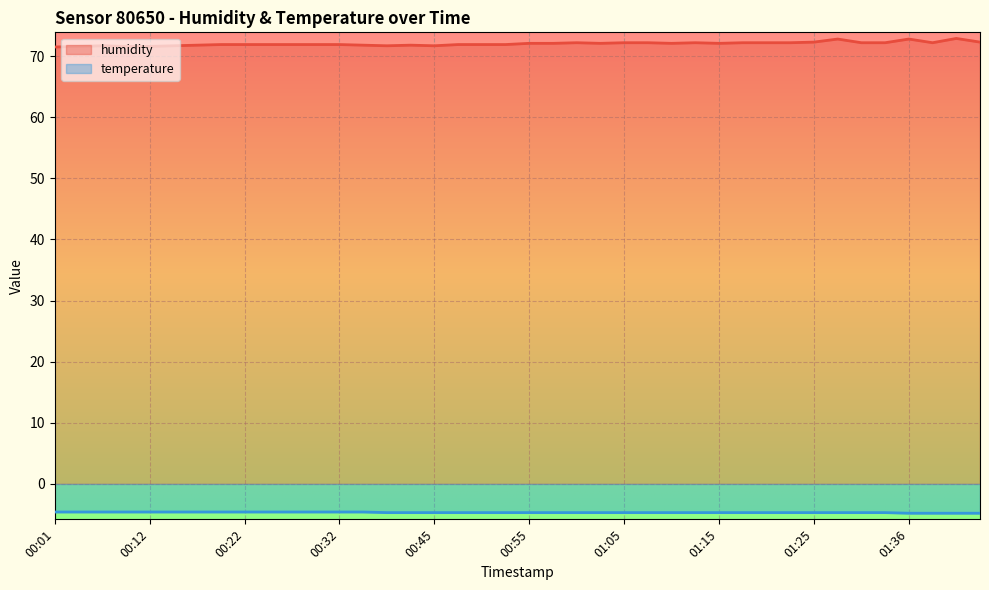

Reading left to right, what are all the values shown in this chart?

humidity: 71.5	71.6	71.7	71.6	71.6	71.7	71.8	71.9	71.9	71.9	71.9	71.9	71.9	71.8	71.7	71.8	71.7	71.9	71.9	71.9	72.1	72.1	72.2	72.1	72.2	72.2	72.1	72.2	72.1	72.2	72.2	72.2	72.3	72.8	72.2	72.2	72.8	72.2	72.9	72.3
temperature: -4.6	-4.6	-4.6	-4.6	-4.6	-4.6	-4.6	-4.6	-4.6	-4.6	-4.6	-4.6	-4.6	-4.6	-4.7	-4.7	-4.7	-4.7	-4.7	-4.7	-4.7	-4.7	-4.7	-4.7	-4.7	-4.7	-4.7	-4.7	-4.7	-4.7	-4.7	-4.7	-4.7	-4.7	-4.7	-4.7	-4.8	-4.8	-4.8	-4.8